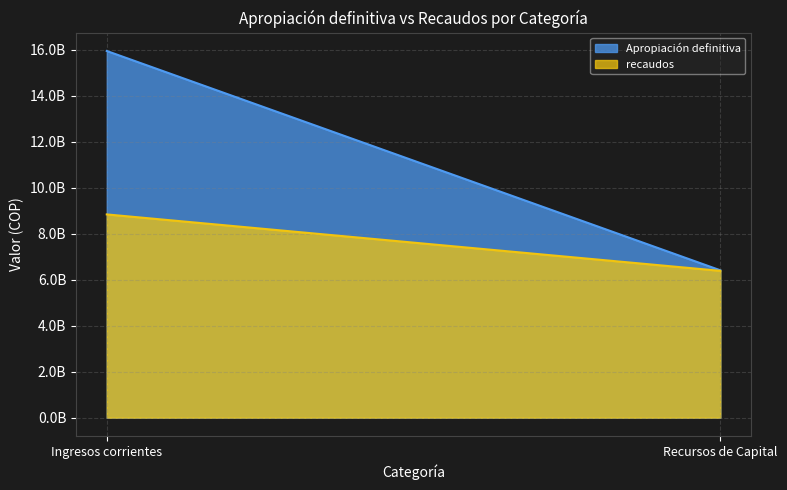

Count the number of data series in this chart.

2